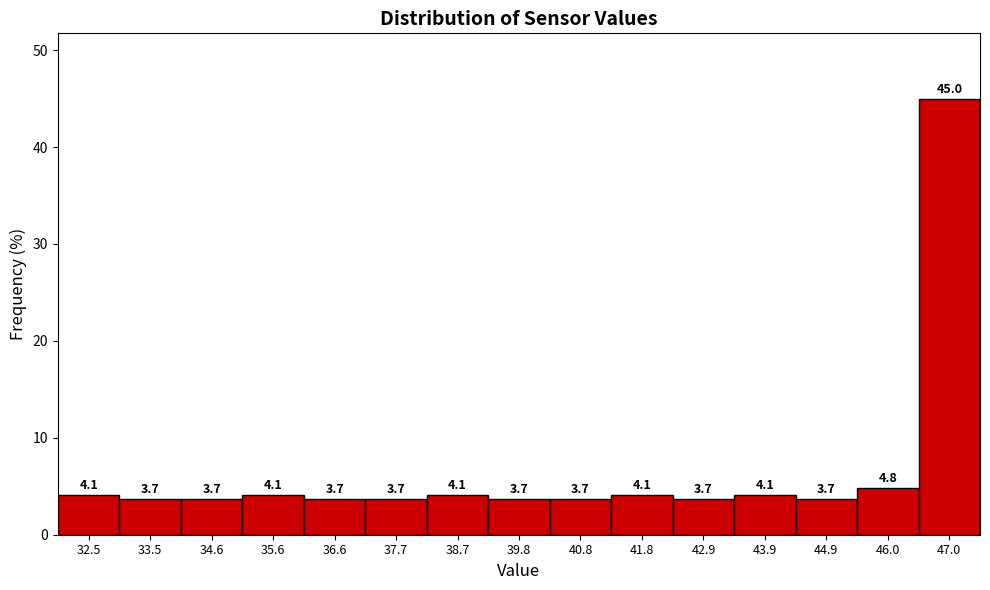

What is the height of the bar covering 33.0 to 34.0 on the x-axis? The bar edges are not printed on the chart, so give them approximately, as read against the axis.

3.7